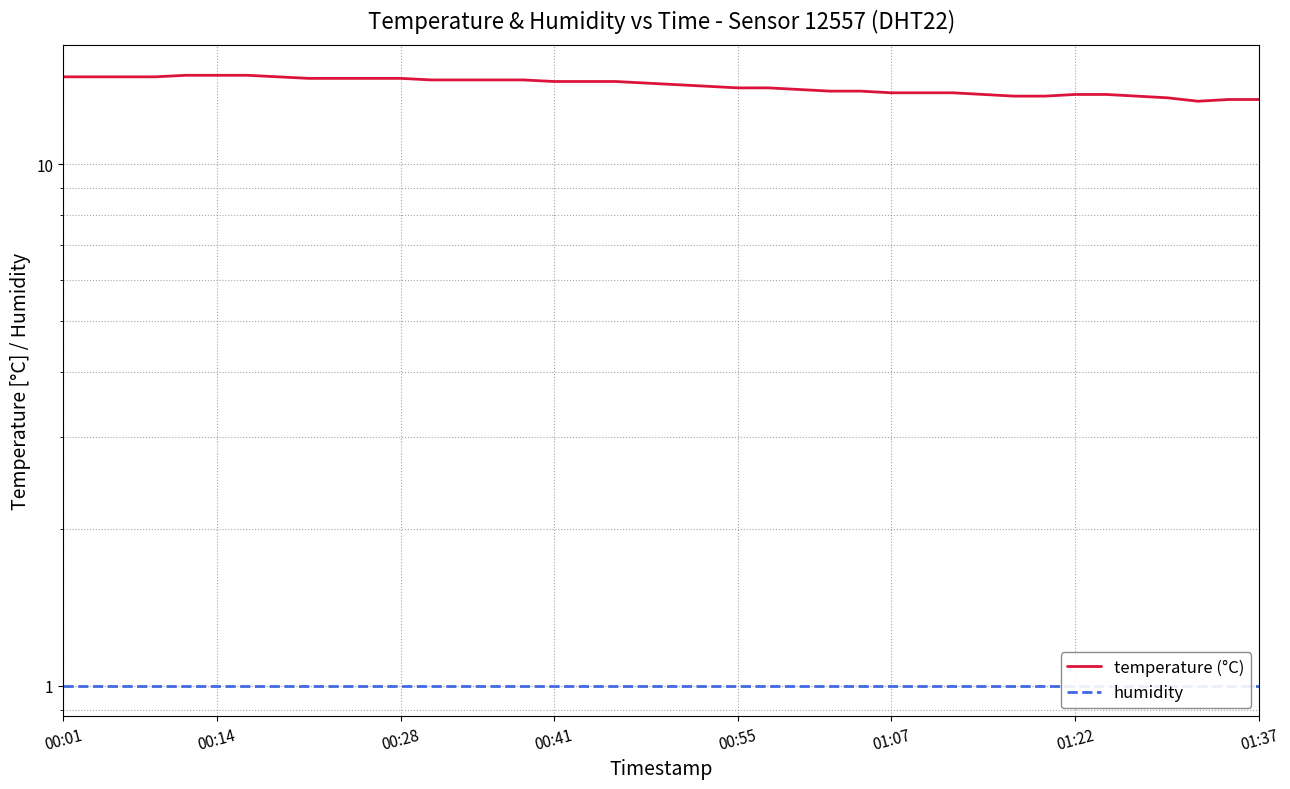

How many data points does each series have?

40